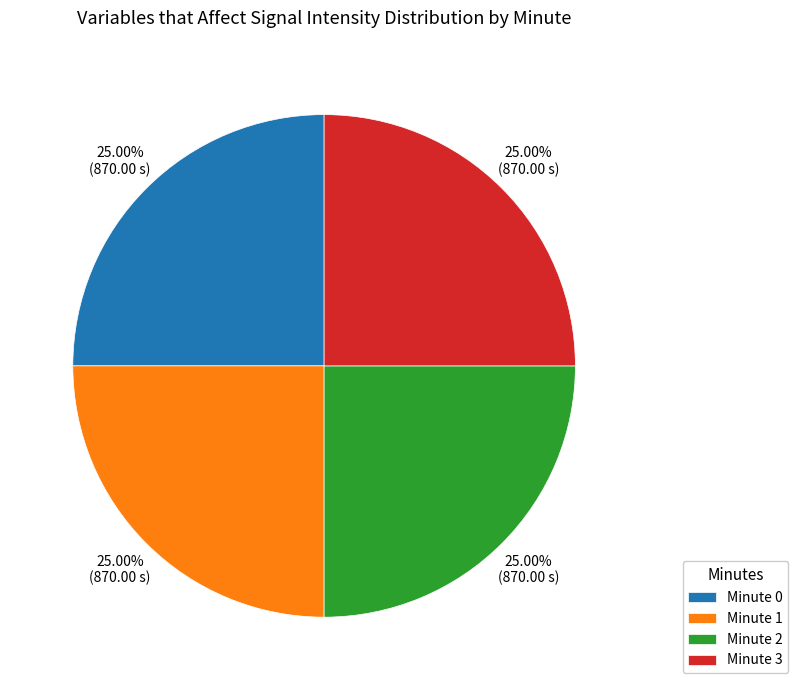

What is the ratio of the value at Minute 0 to the value at Minute 2?

1.0